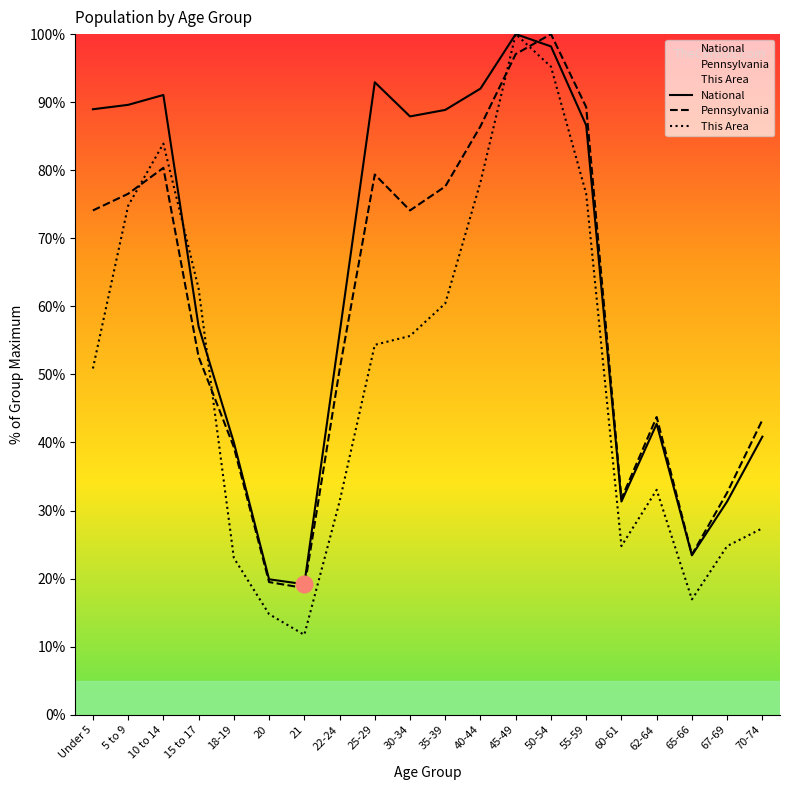

Reading left to right, what are all the values shown in this chart?

National: 89.0	89.6	91.1	57.0	40.0	19.9	19.2	56.0	92.9	87.9	88.9	92.0	100.0	98.2	86.6	31.3	42.7	23.4	31.3	40.9
Pennsylvania: 74.1	76.5	80.3	52.6	39.3	19.5	18.6	50.7	79.4	74.1	77.6	86.5	97.1	100.0	89.3	31.7	43.7	23.5	32.6	43.3
This Area: 50.9	74.8	83.9	62.6	23.0	14.8	11.7	31.3	54.3	55.7	60.4	78.3	100.0	95.2	76.5	24.8	33.0	17.0	24.8	27.4